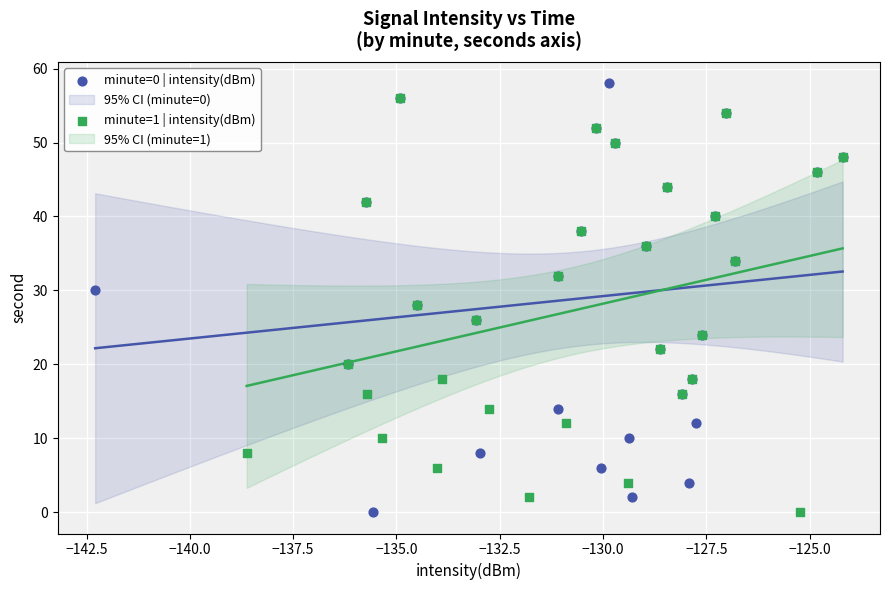

Which series has the largest Y range (max minus min)?

minute=0 | intensity(dBm)